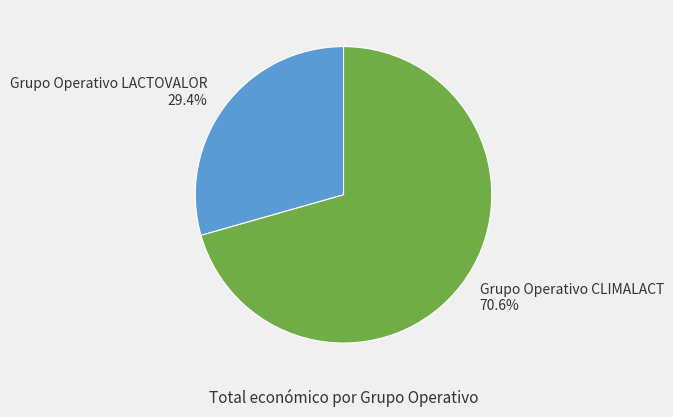

What is the ratio of the value at Grupo Operativo CLIMALACT to the value at Grupo Operativo LACTOVALOR?

2.4